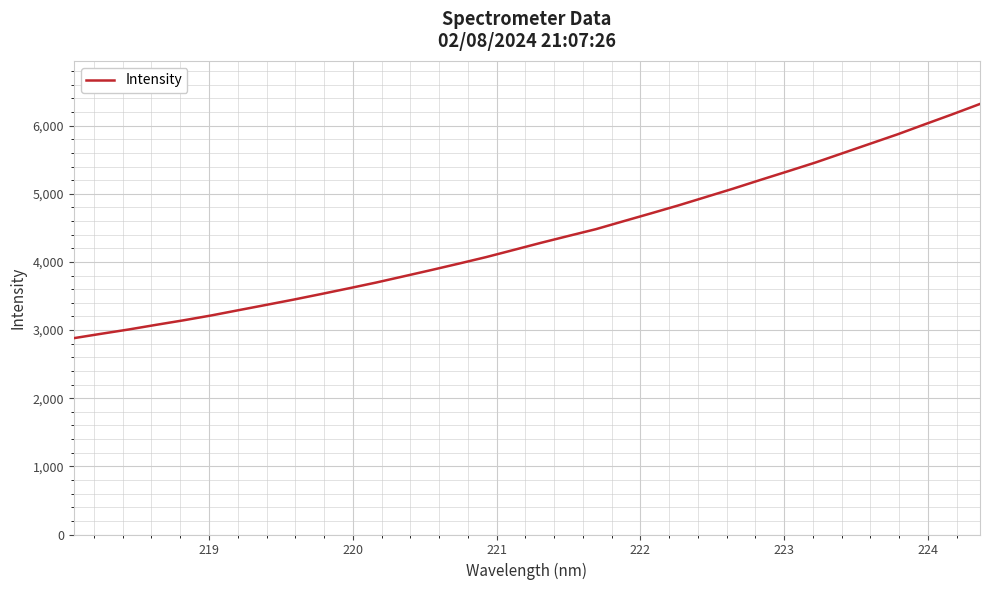

What is the difference between the maximum and minimum values?

3437.2